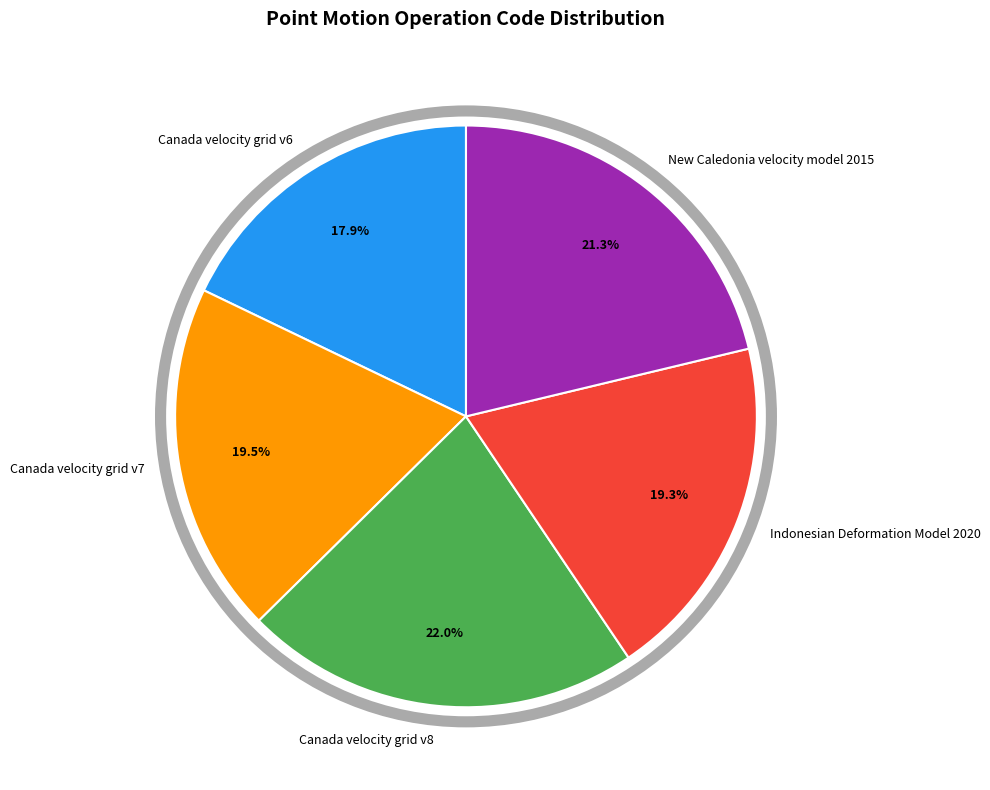

True or false: Canada velocity grid v6 accounts for 31% of the total.

False